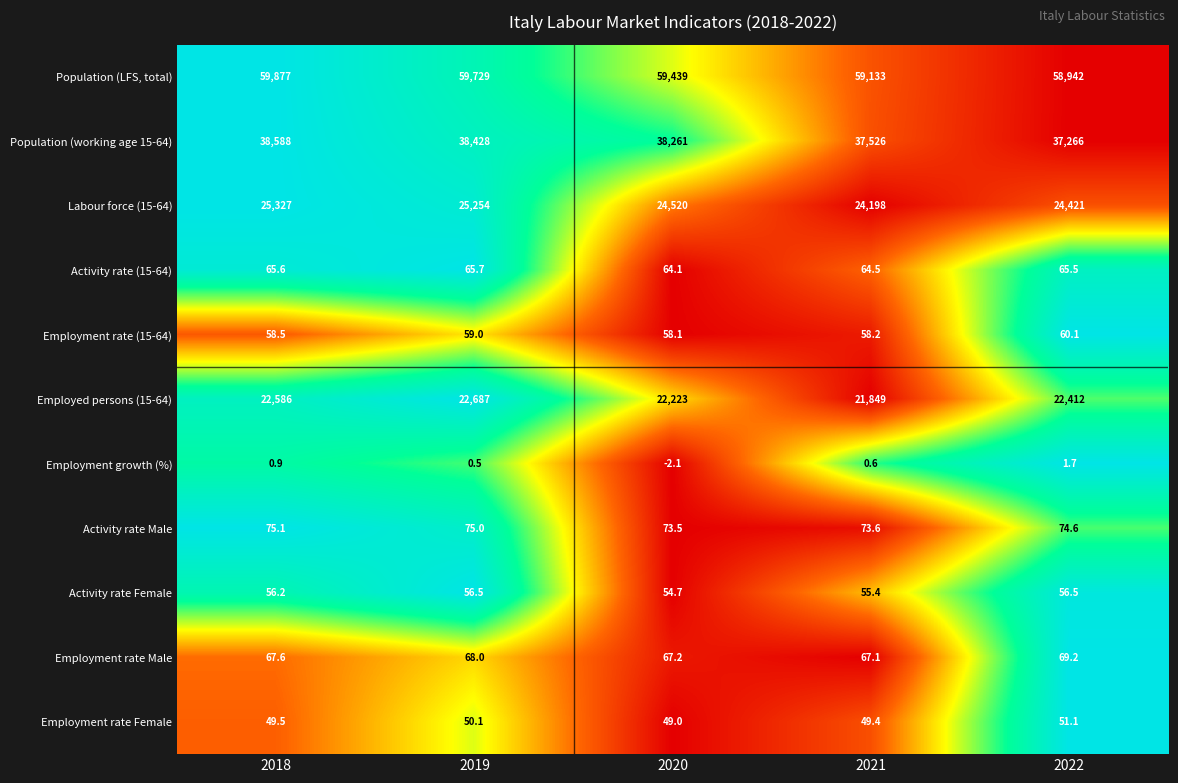

What is the greatest value displayed?

59877.0